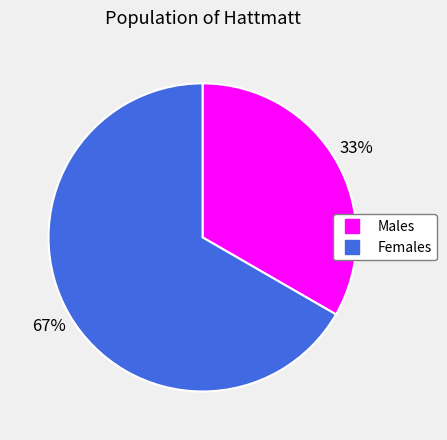

To the nearest percent, what is the average slice percentage?

50%